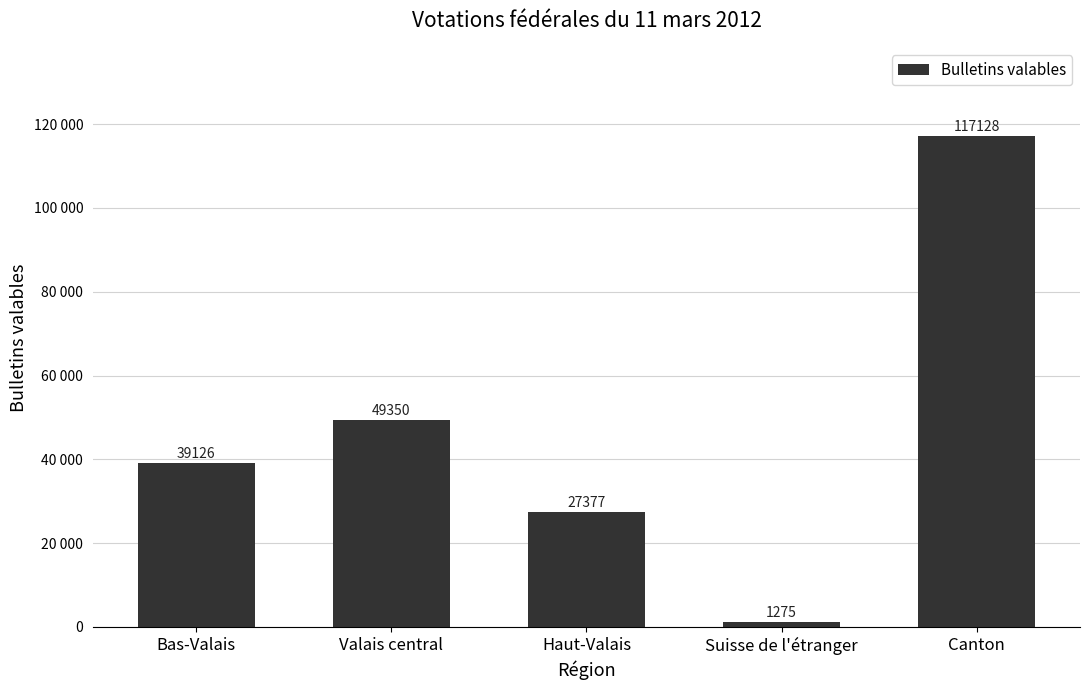

Approximately how many times larger is the value at Bas-Valais compared to Haut-Valais?

1.4